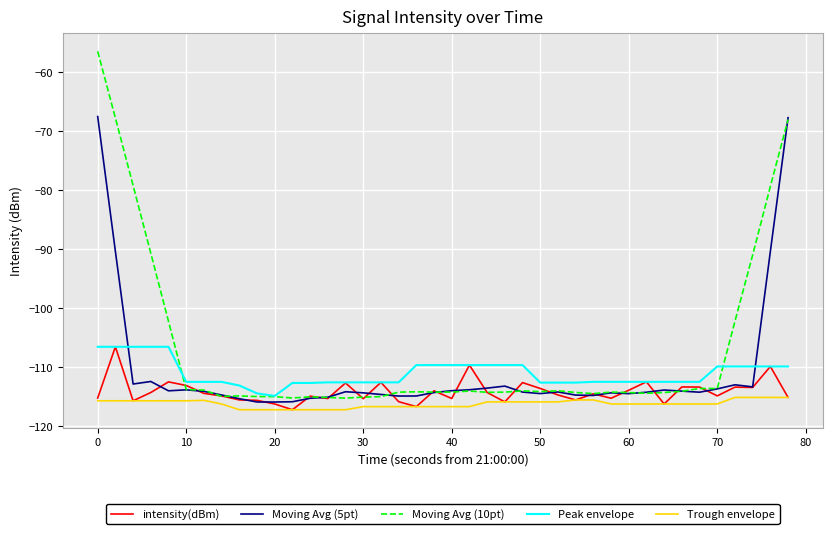

Which series has the largest total across all categories?

Moving Avg (10pt)